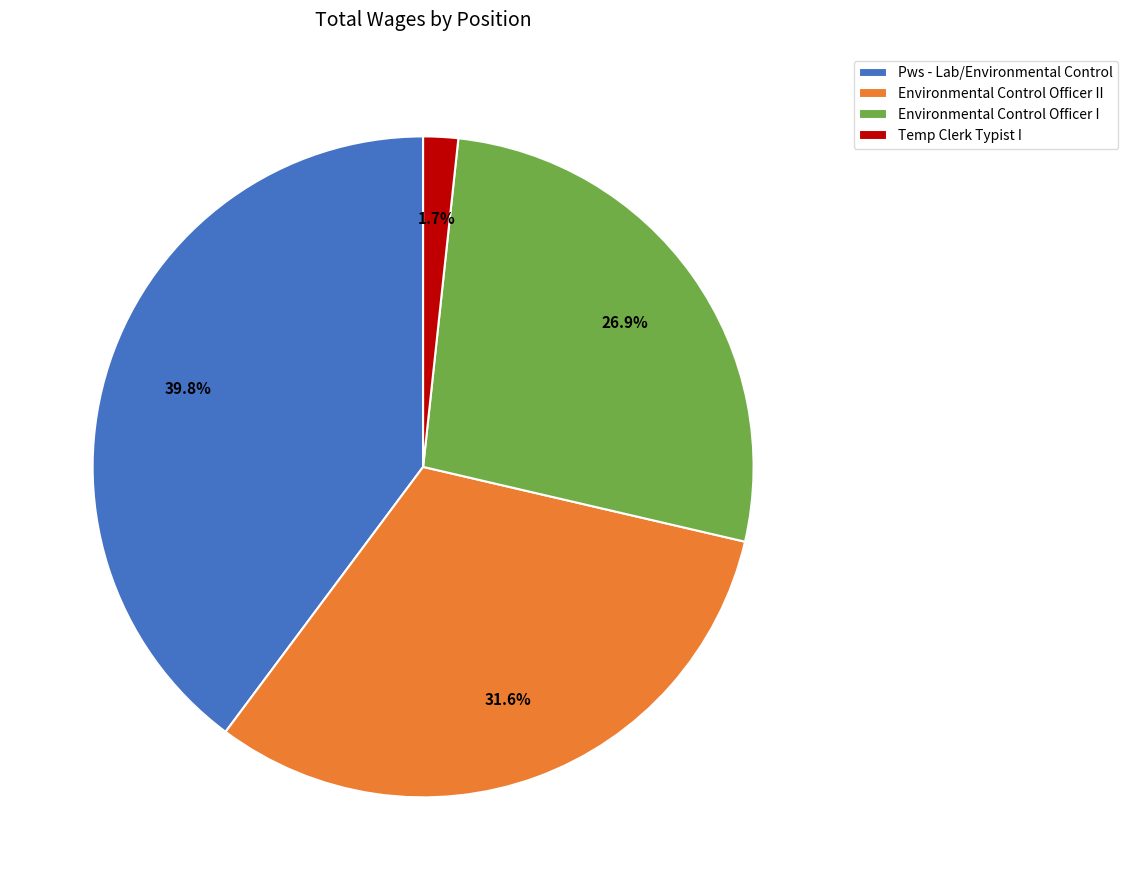

Does any single category account for the majority?

No